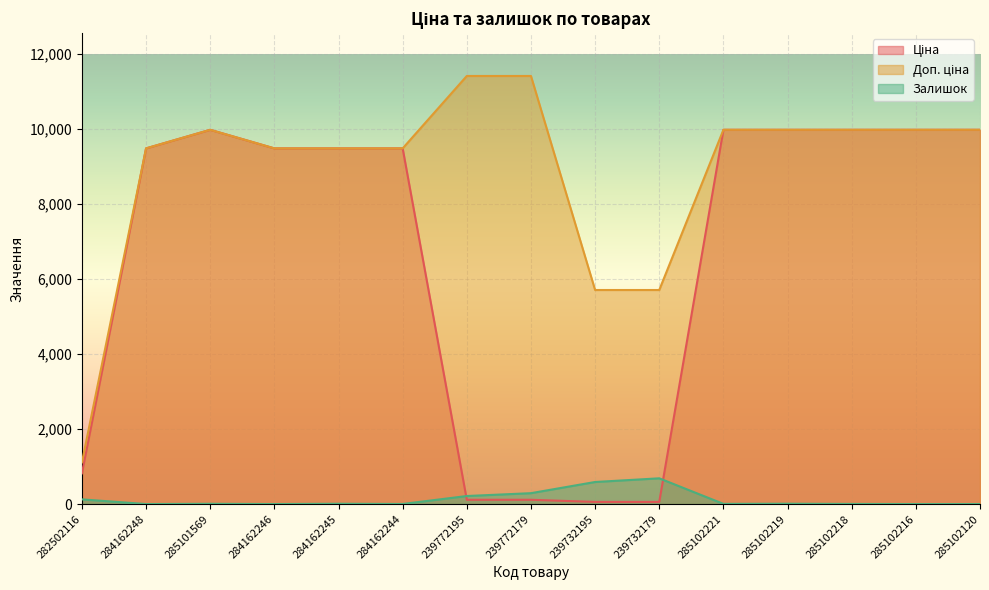

Which label corresponds to the smallest value in the chart?

284162248